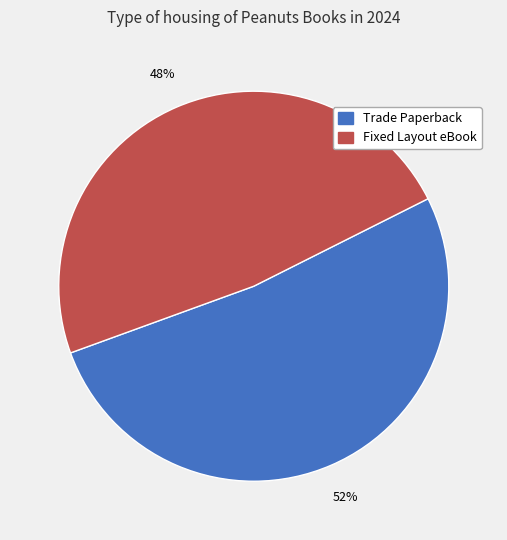

Does any single category account for the majority?

Yes